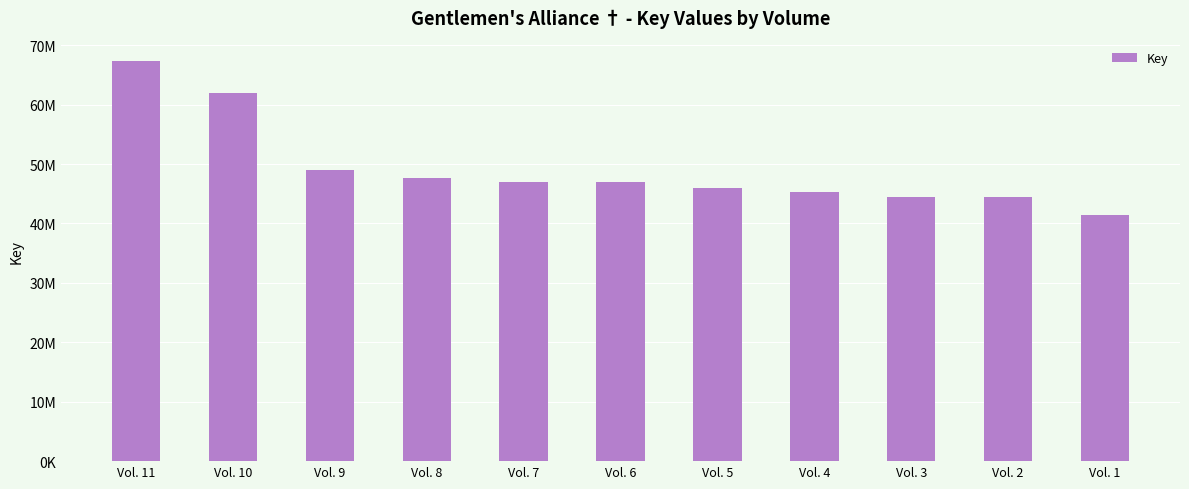

List the labels in order of value, largest first.

Vol. 11, Vol. 10, Vol. 9, Vol. 8, Vol. 7, Vol. 6, Vol. 5, Vol. 4, Vol. 3, Vol. 2, Vol. 1